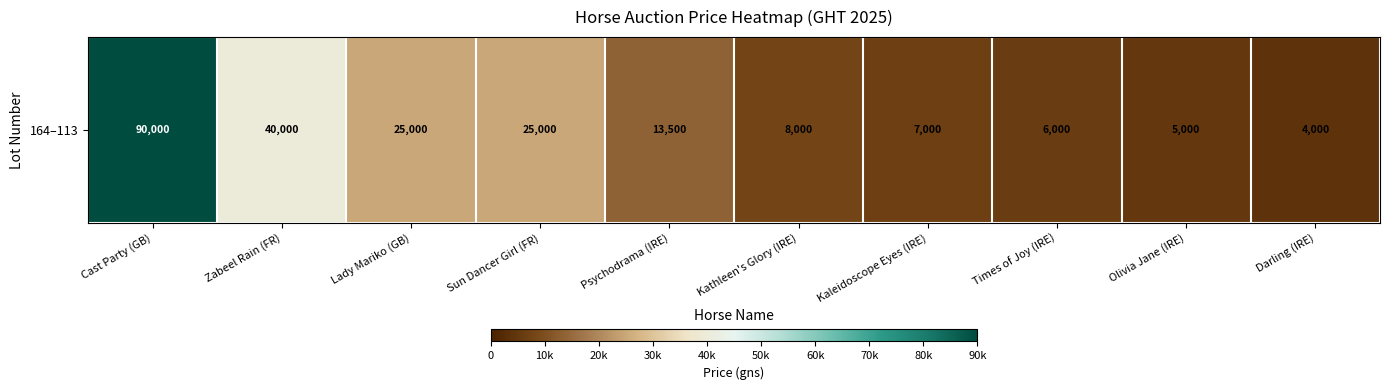

At which label does the data first exceed 13500?

Cast Party (GB)